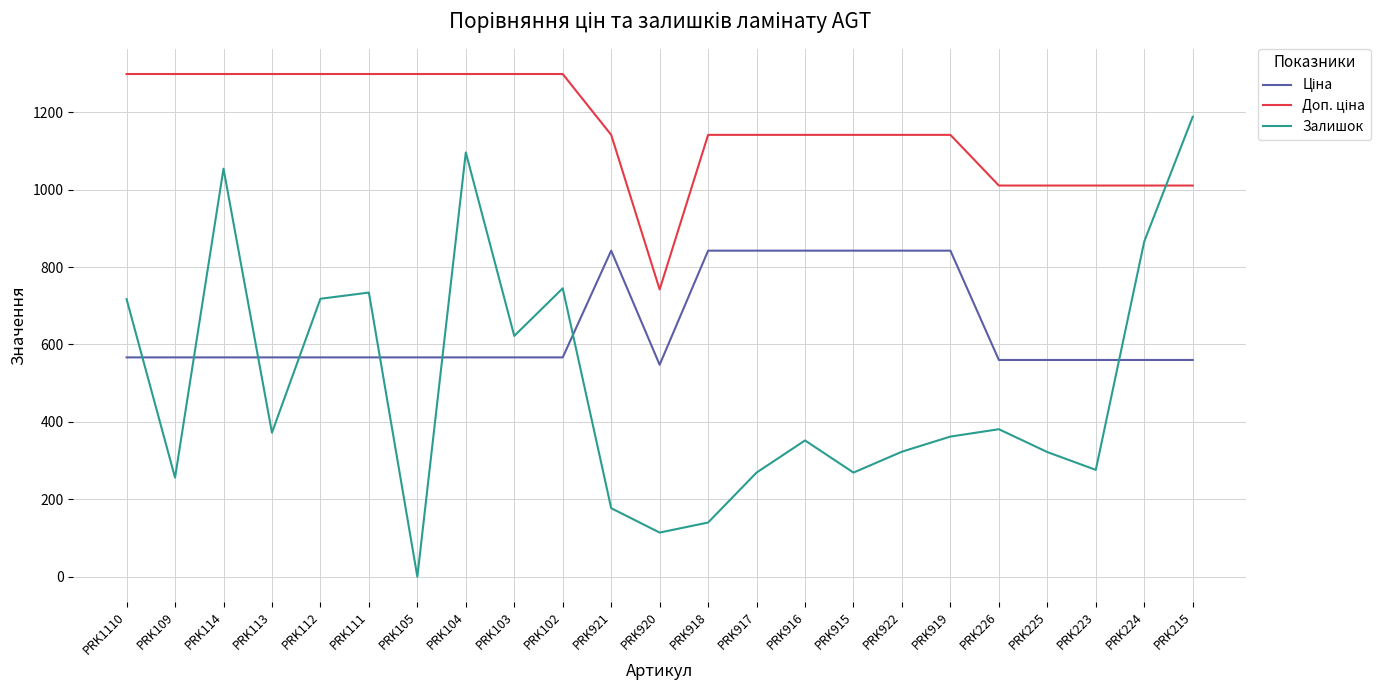

Count the number of data series in this chart.

3